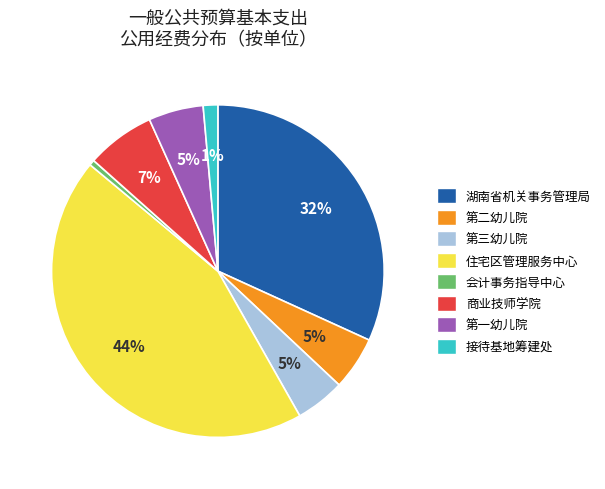

Is there a majority slice in this chart?

No